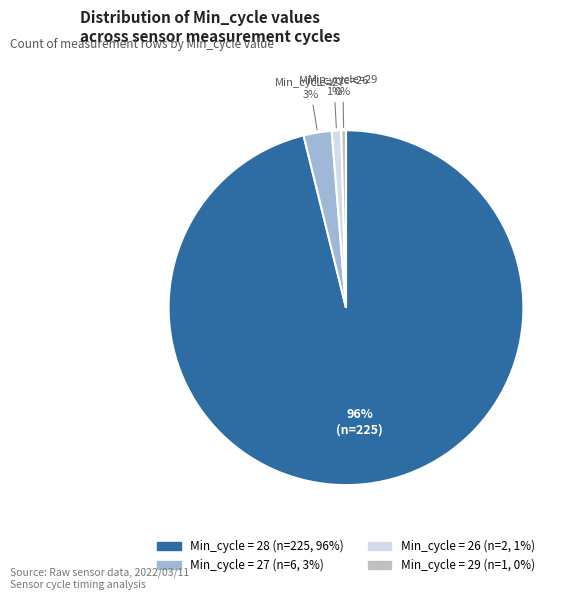

Is there any slice that represents more than half of the pie?

Yes